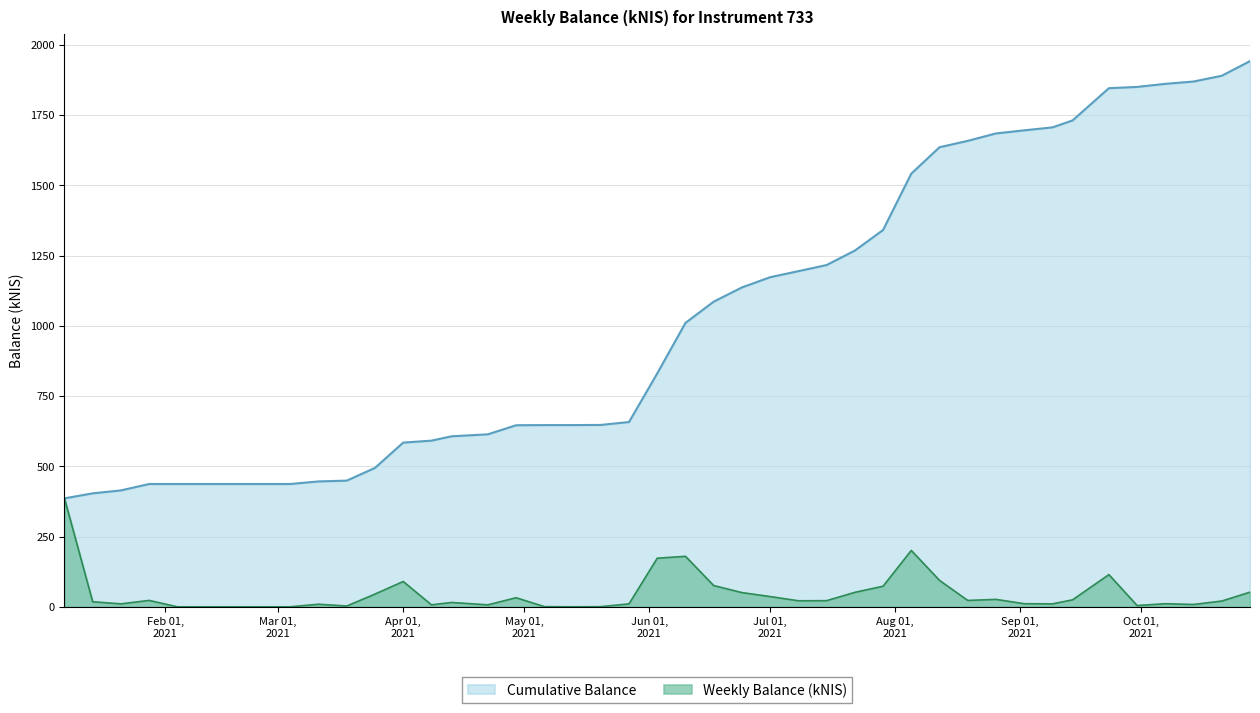

Reading left to right, extract all data points from this chart.

385.9	17.9	10.5	22.8	0.0	0.0	9.2	2.8	45.2	90.0	7.0	15.5	7.0	32.3	0.6	0.0	0.5	10.4	172.9	179.7	75.7	50.6	36.4	21.5	21.8	51.4	73.3	200.6	94.0	22.6	26.4	11.1	10.5	24.8	114.6	4.6	11.0	8.3	20.5	52.1